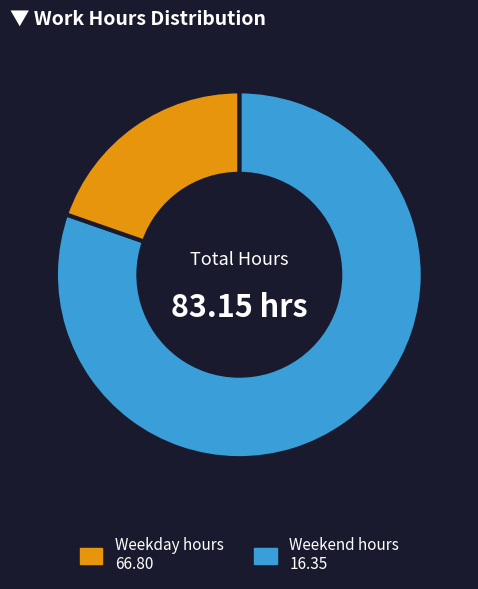

Does any single category account for the majority?

Yes